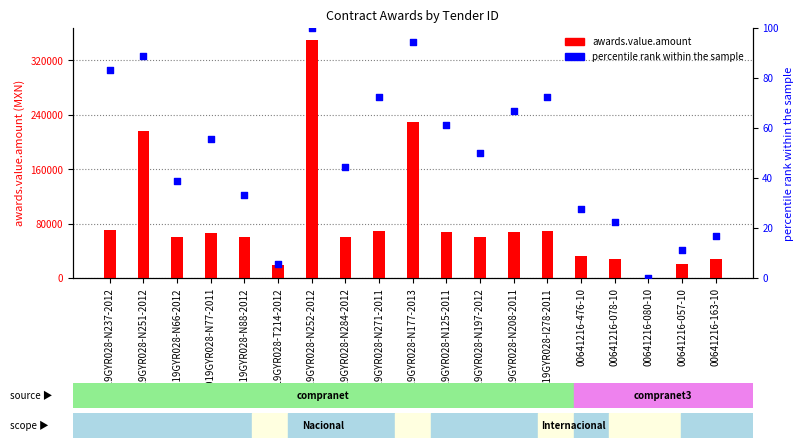

Which series has the largest total across all categories?

awards.value.amount